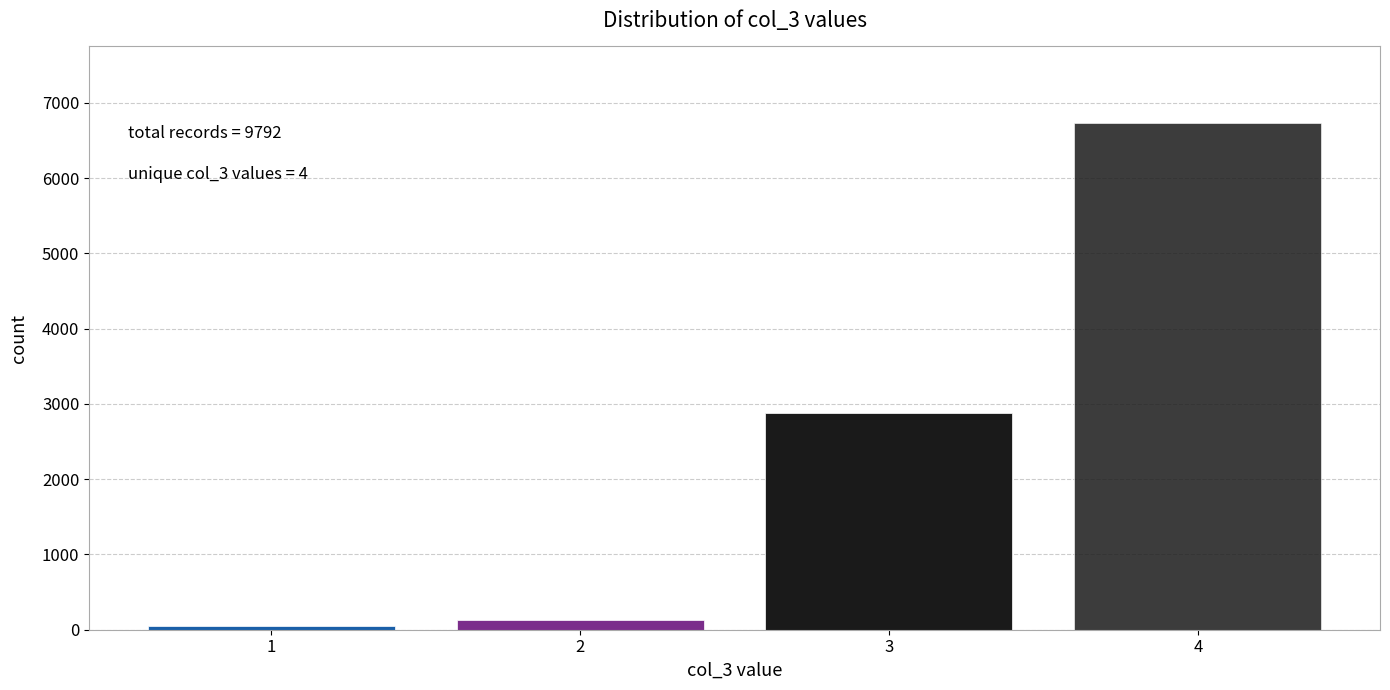

Reading right to left, transcribe all the data shown in this chart.

4=6739	3=2877	2=127	1=49